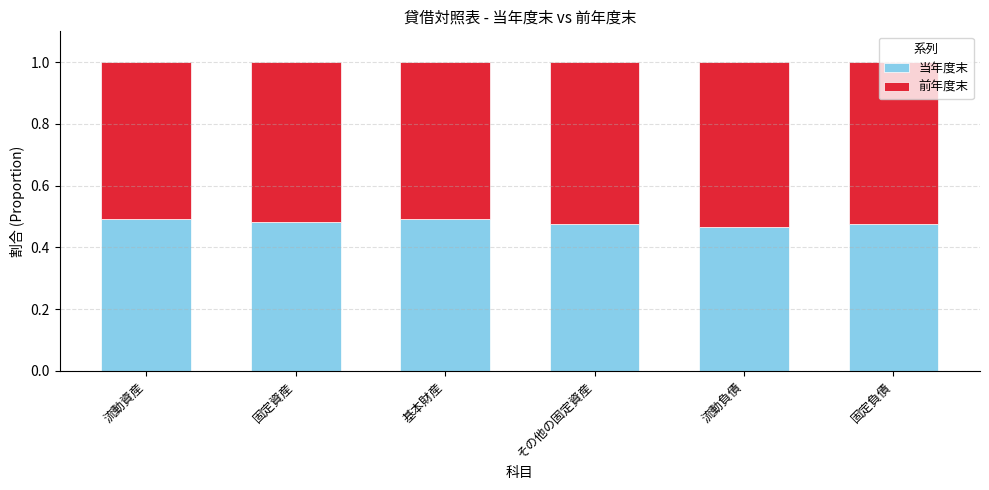

True or false: 当年度末 has a value of 0.5 at 流動負債.

True